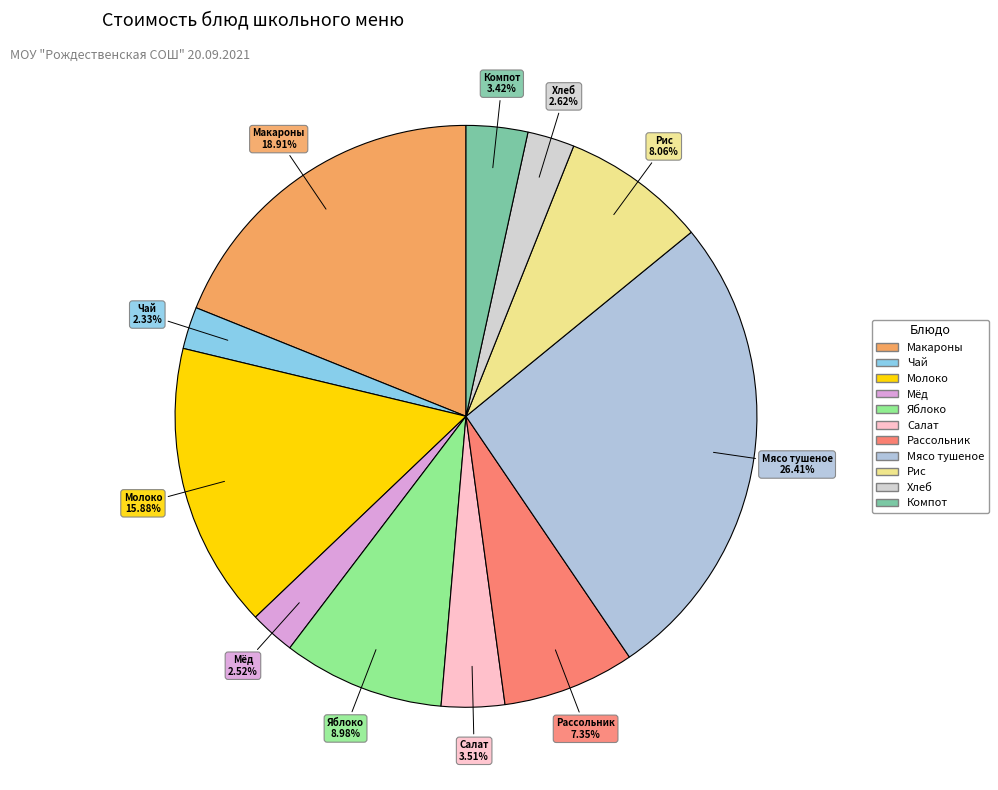

To the nearest percent, what is the difference between the largest and smallest slice percentages?

24%